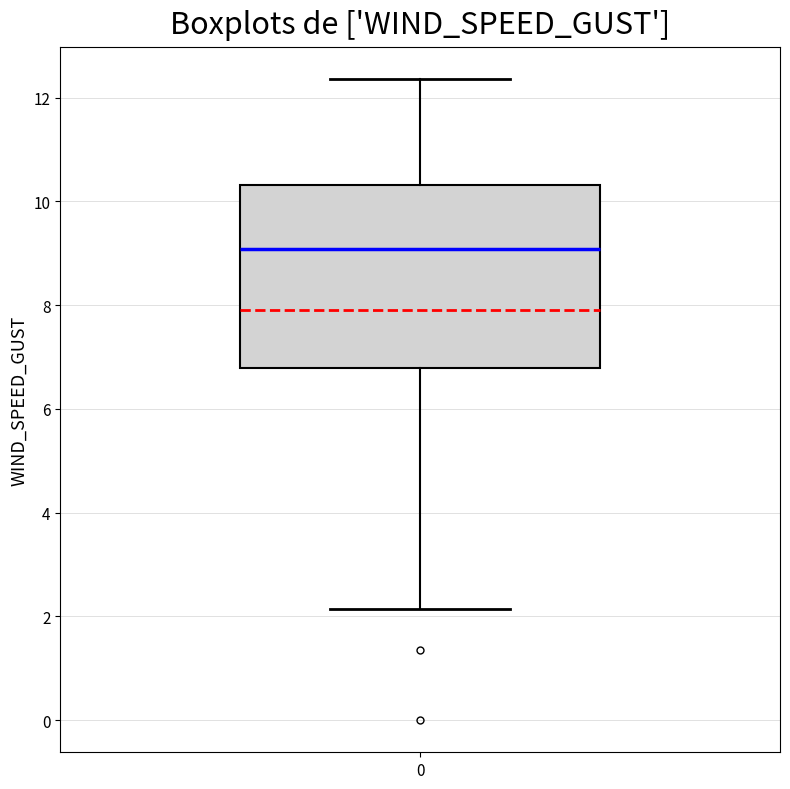

Read this box plot against the y-axis: the position of the median line, the range covered by the box, and the ends of both whiskers. The values are not printed on the chart, so give them approximately, as read against the axis.

median 9.0, box 6.8 to 10.4, whiskers 2.2 to 12.4